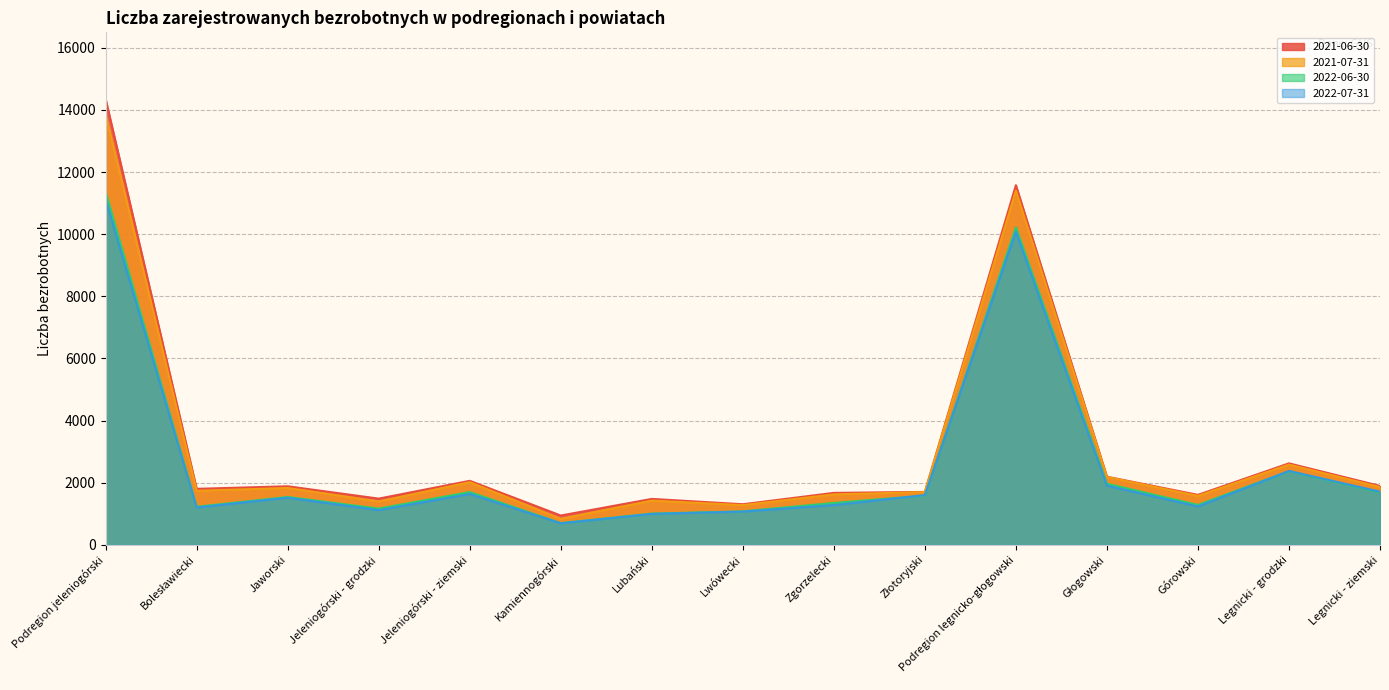

True or false: 2021-07-31 has a value of 7304 at Podregion legnicko-głogowski.

False